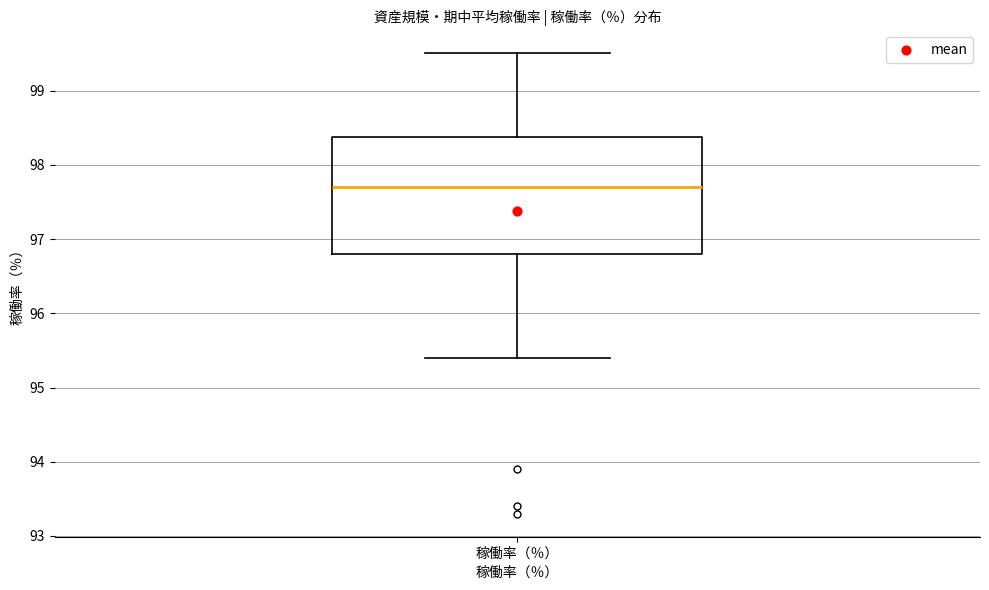

Read this box plot against the y-axis: the position of the median line, the range covered by the box, and the ends of both whiskers. The values are not printed on the chart, so give them approximately, as read against the axis.

median 97.7, box 96.8 to 98.4, whiskers 95.4 to 99.5